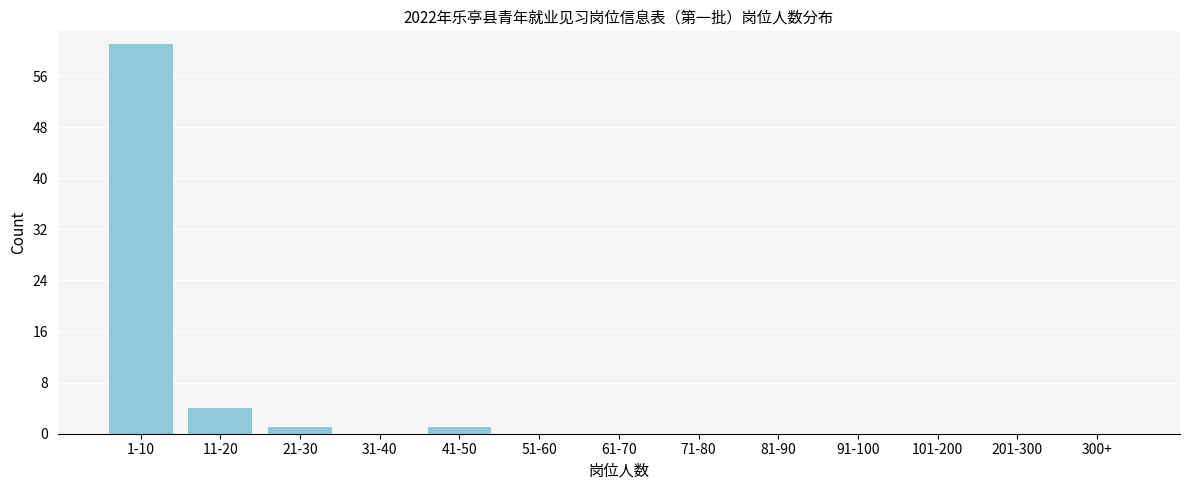

Reading left to right, list all the values displayed in this chart.

1-10=61	11-20=4	21-30=1	31-40=0	41-50=1	51-60=0	61-70=0	71-80=0	81-90=0	91-100=0	101-200=0	201-300=0	300+=0